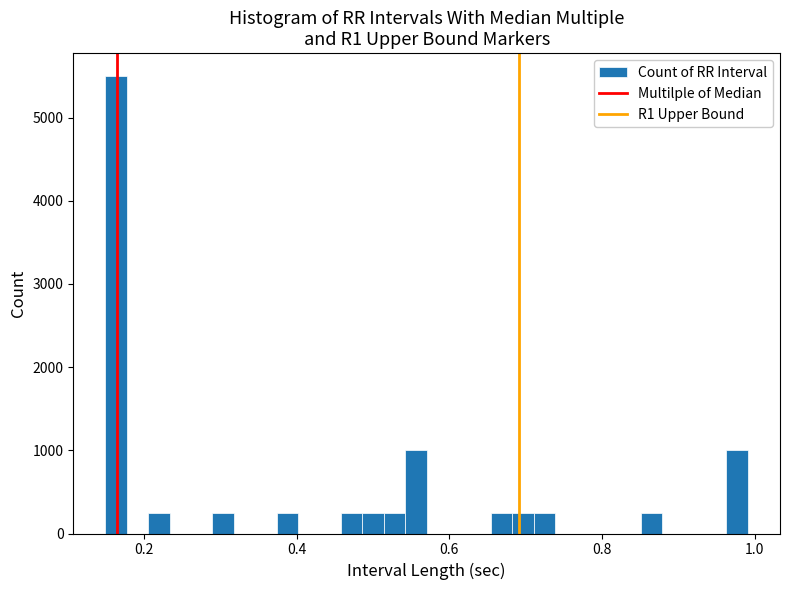

Around what value on the x-axis is the tallest bar? Give the approximate position of its centre, as read against the axis.

0.16